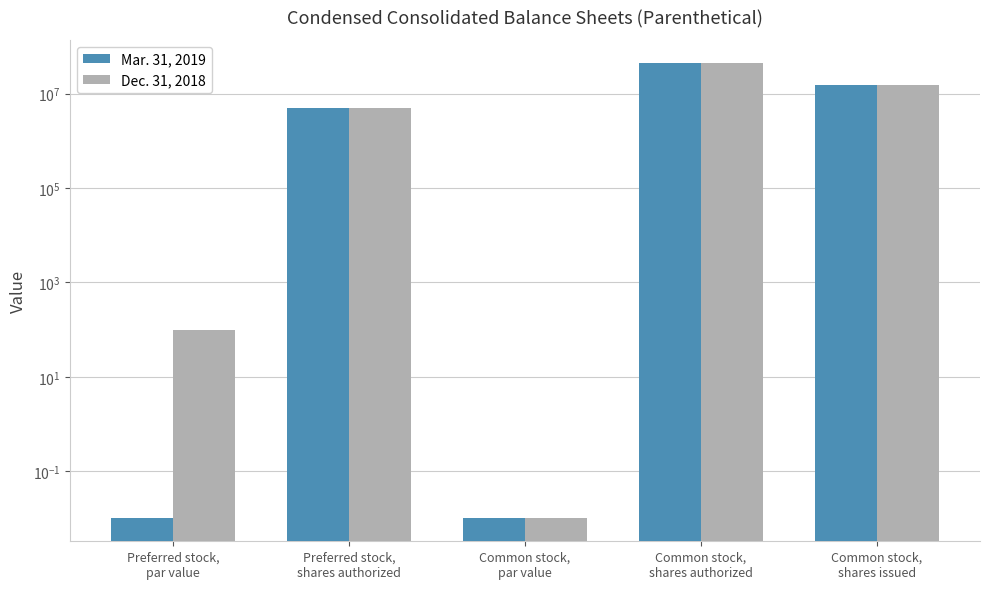

True or false: Mar. 31, 2019 has a value of 45000000.0 at Common stock,
shares authorized.

True